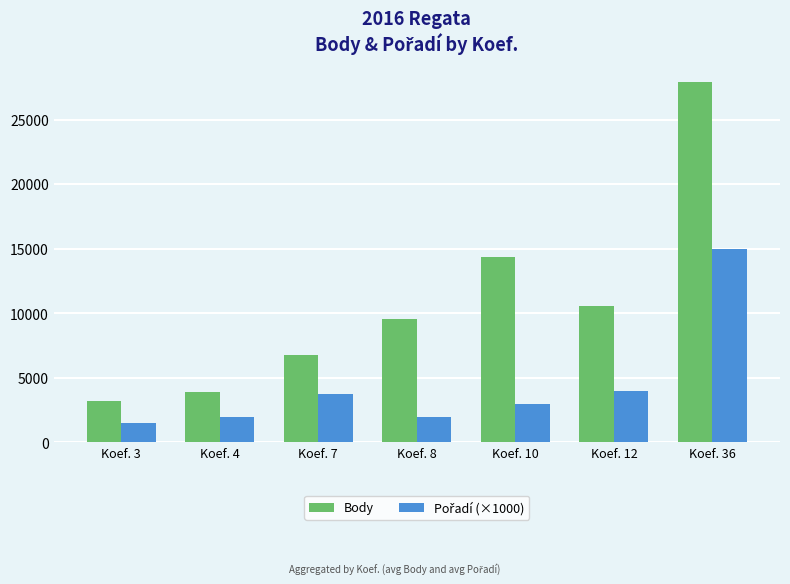

What is the greatest value displayed?

27942.0